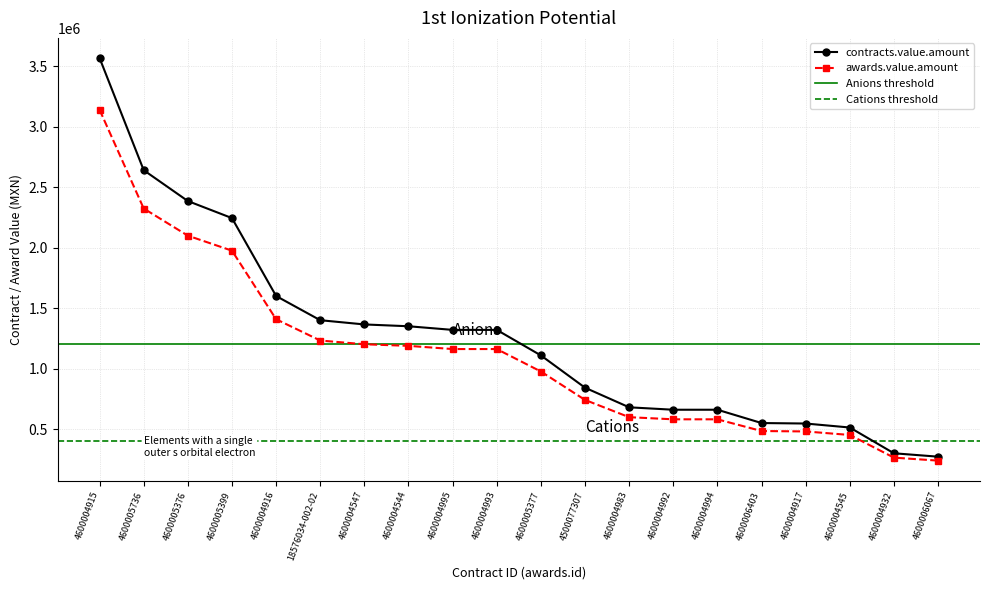

What is the smallest value displayed?

239360